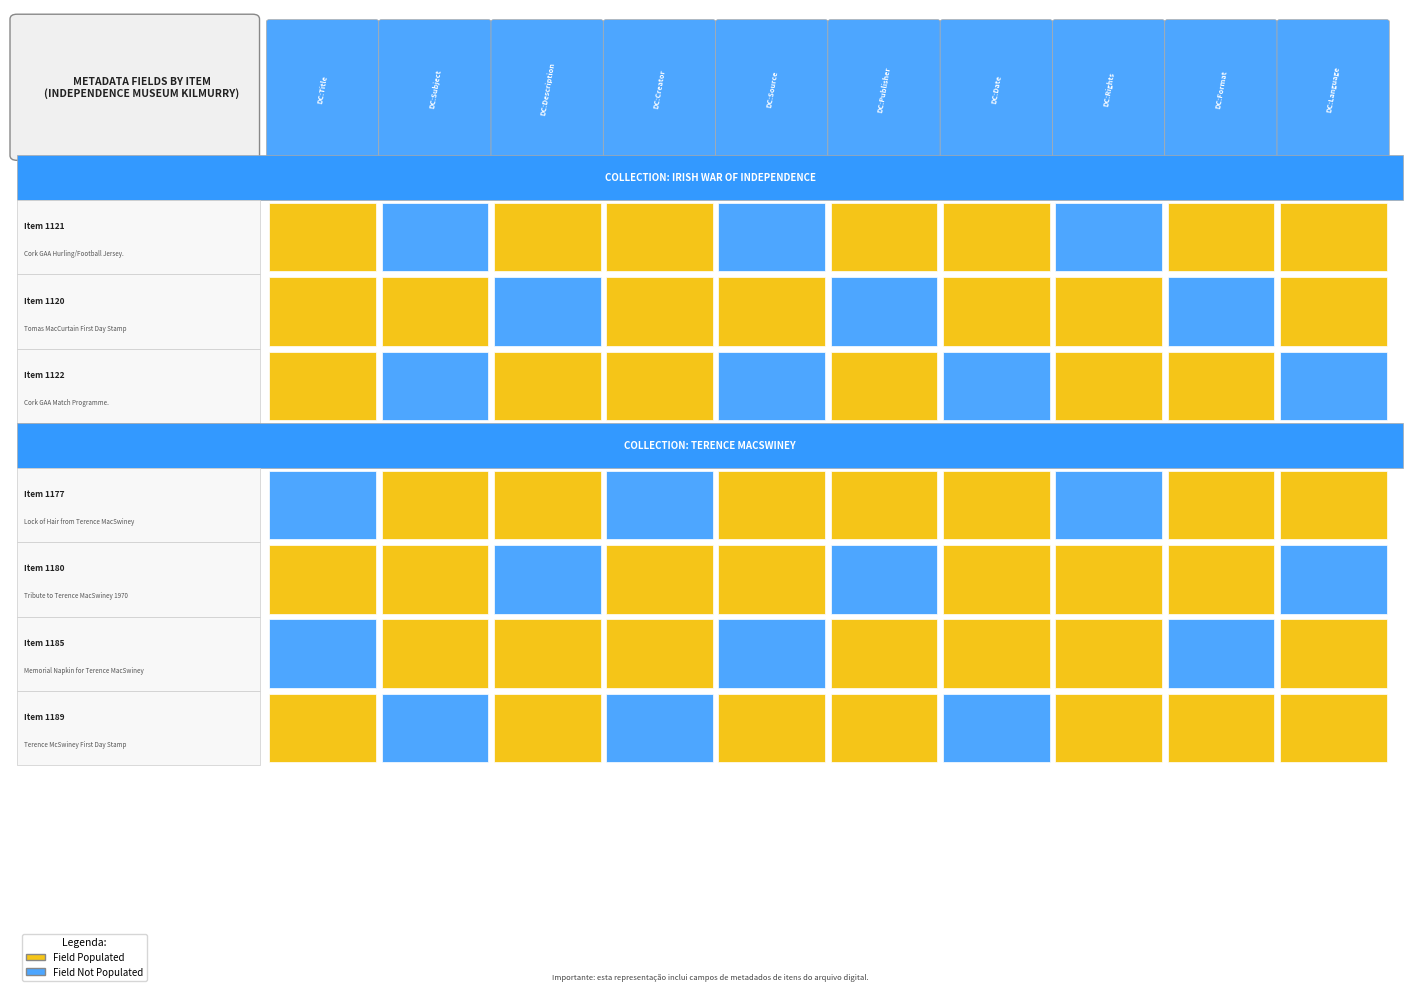

How many 1121 values are between 0 and 1?

10